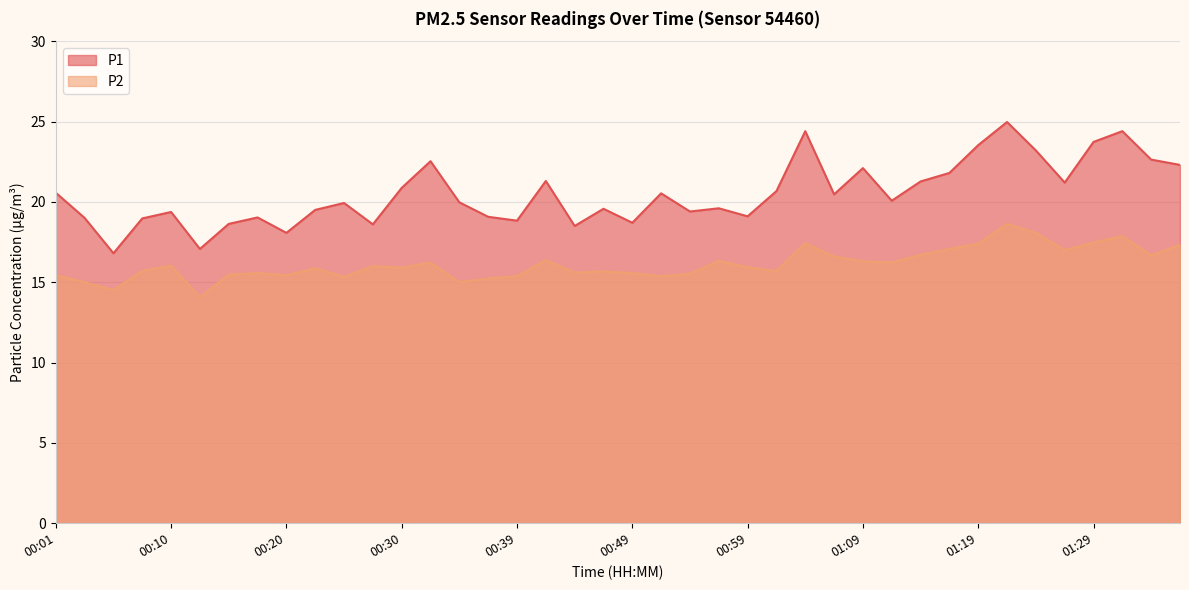

Which category has the lowest value in the P2 series?

00:13